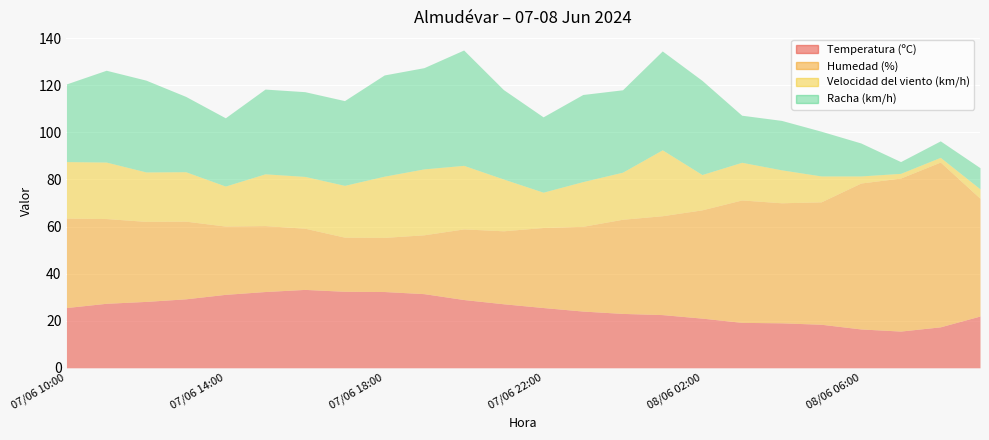

How many intersections are there between Humedad (%) and Velocidad del viento (km/h)?

2